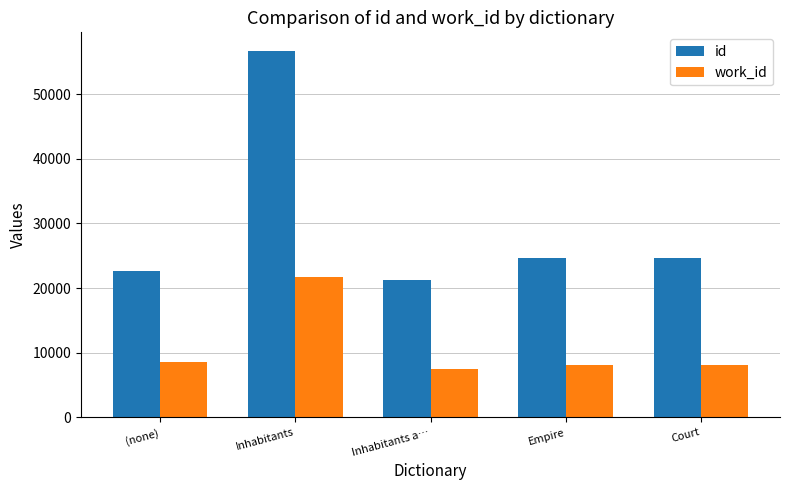

The value of id at Empire is 24671. True or false?

True